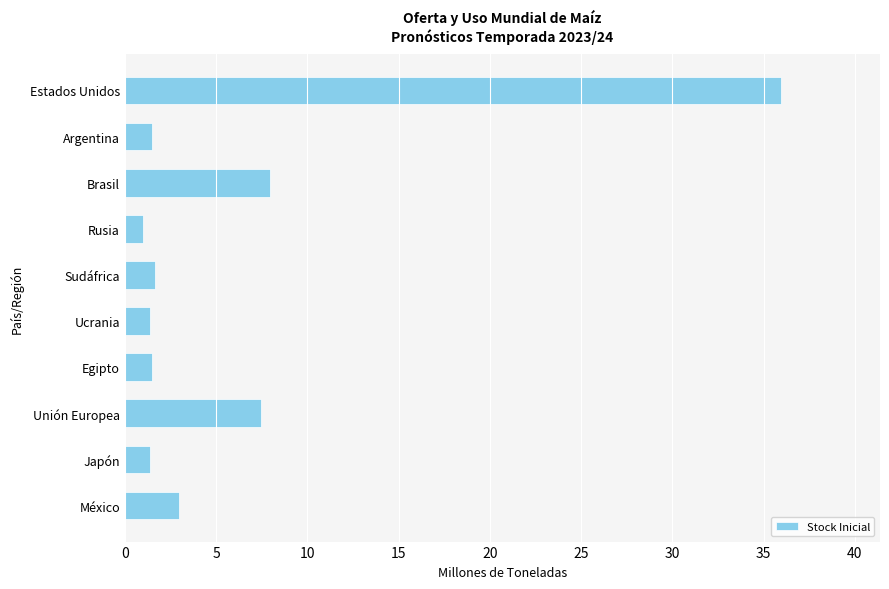

How many distinct data groups are displayed?

1